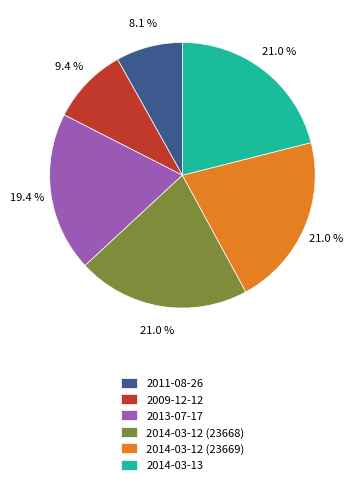

What is the smallest slice in the pie chart?

2011-08-26